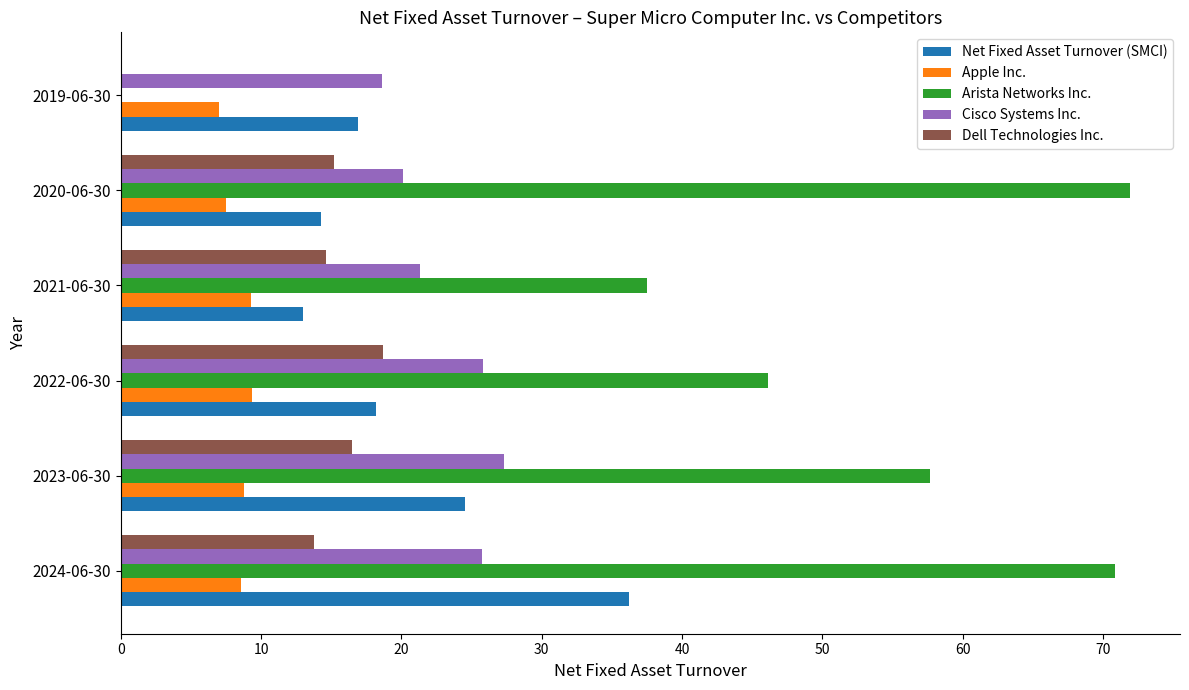

Where is Arista Networks Inc. nearest to the value 35?

2021-06-30